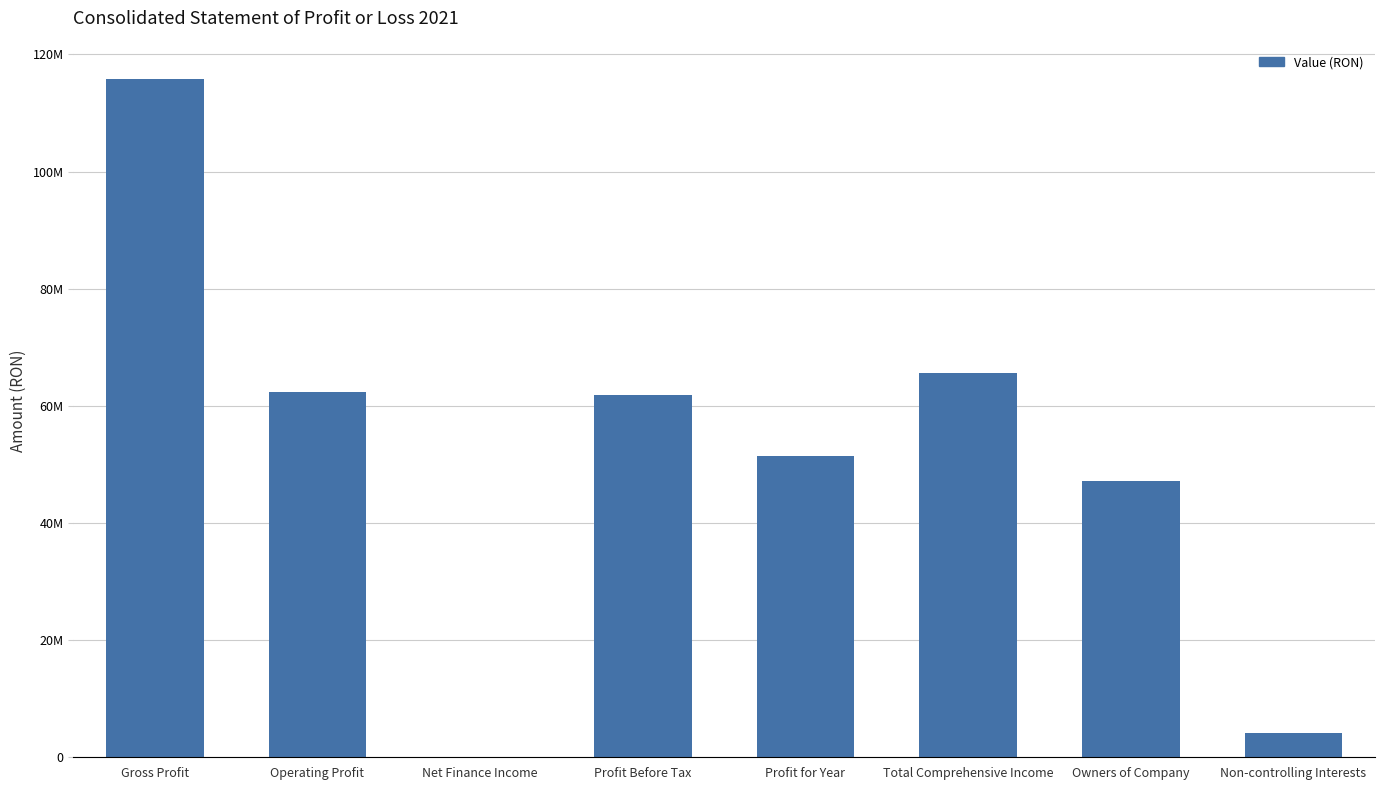

Are the bars horizontal?

No